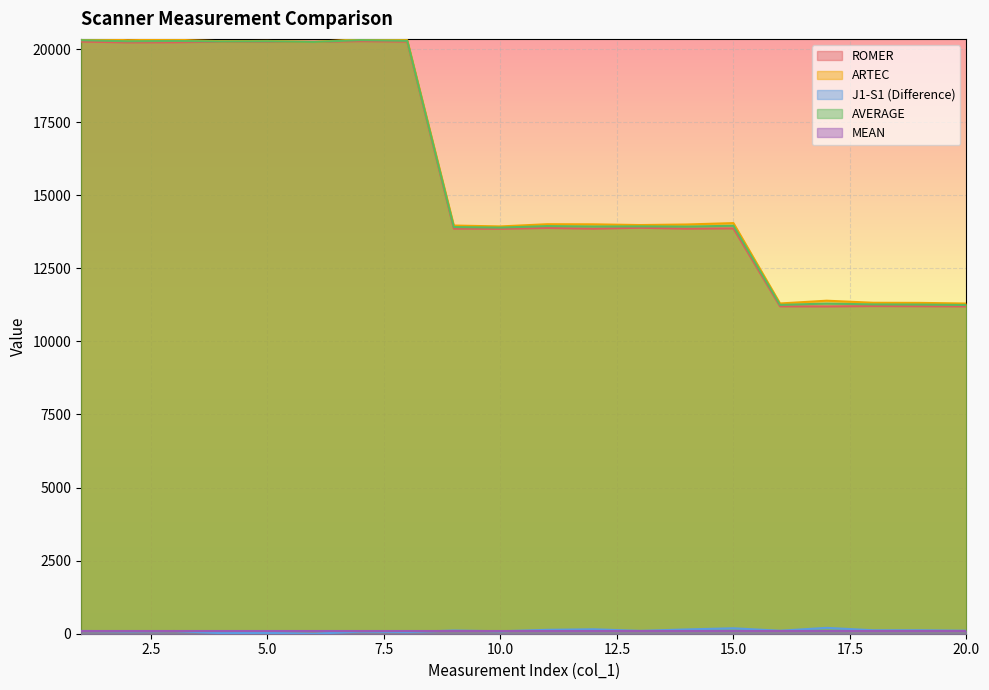

Does the chart display data point markers on the line(s)?

No